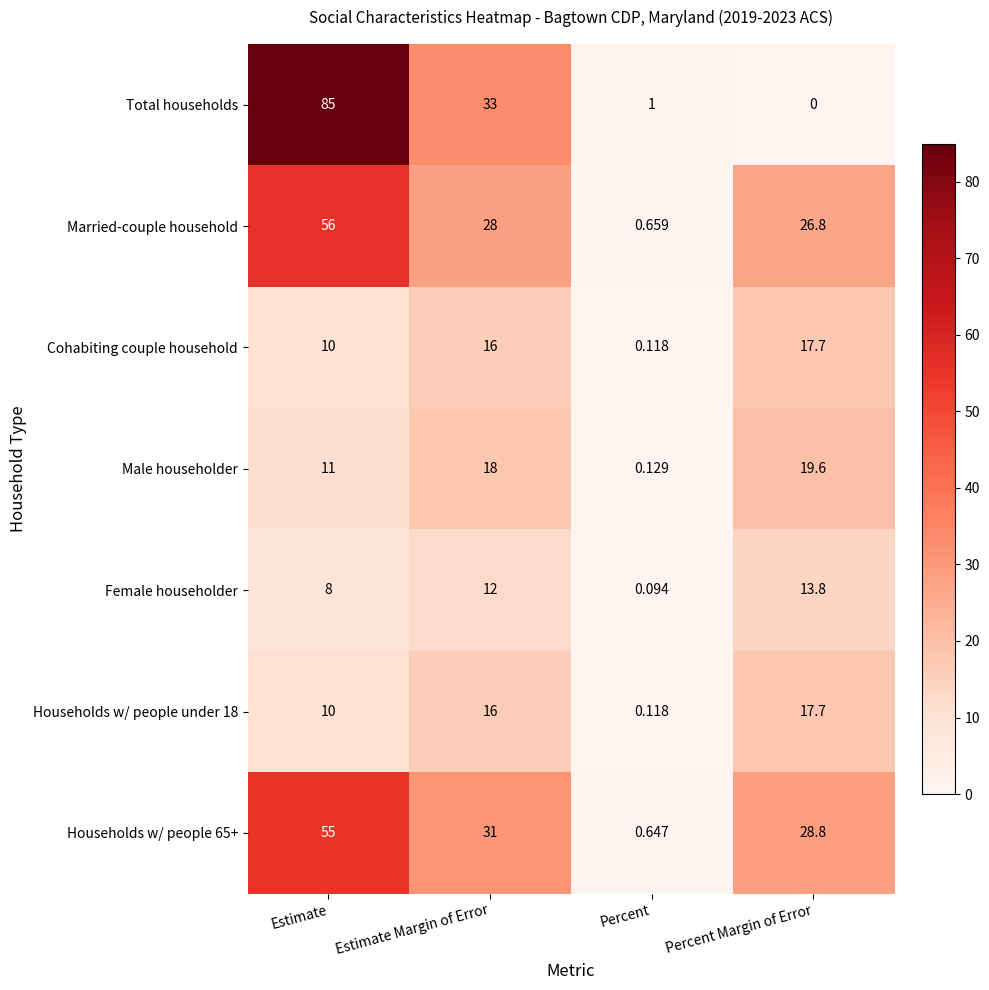

Which series changed the most between Estimate and Percent Margin of Error?

Total households